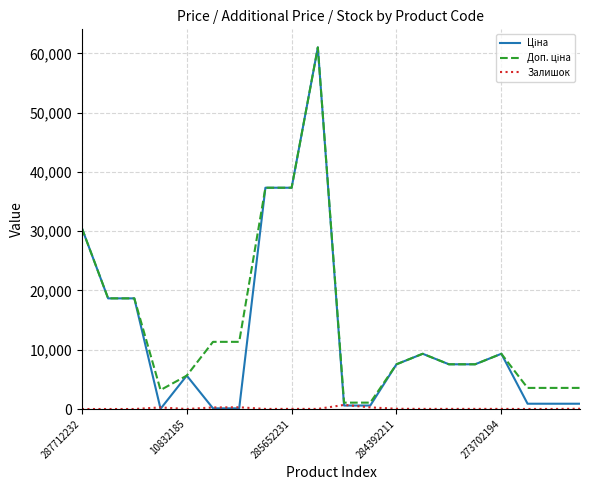

What is the maximum value shown in the chart?

61024.7